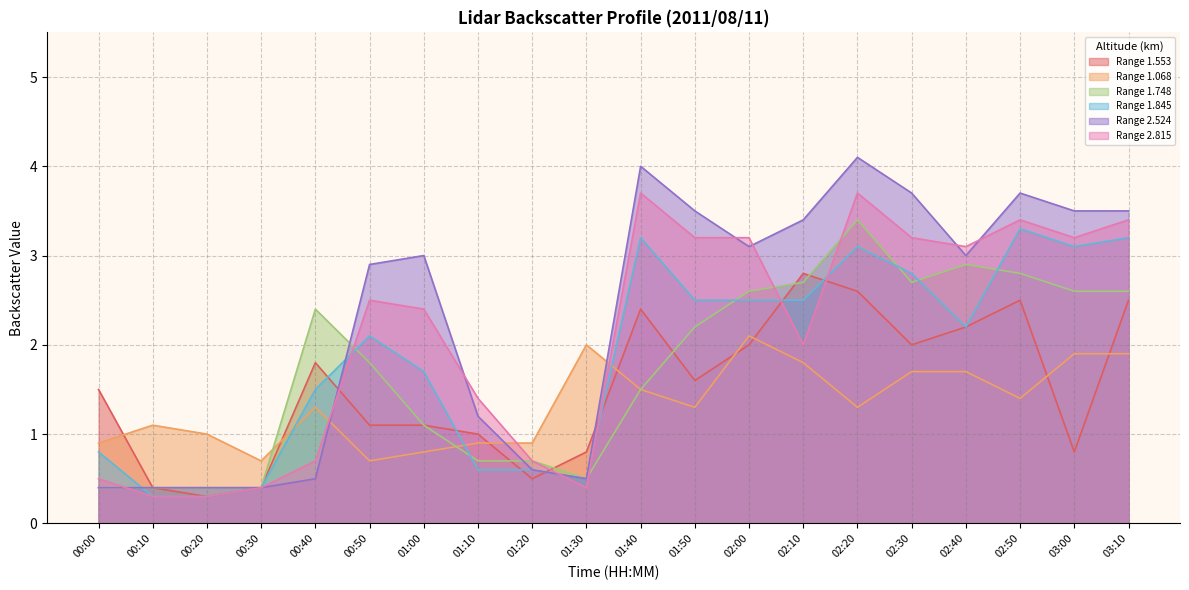

What are all the series names shown in the legend?

Range 1.553, Range 1.068, Range 1.748, Range 1.845, Range 2.524, Range 2.815